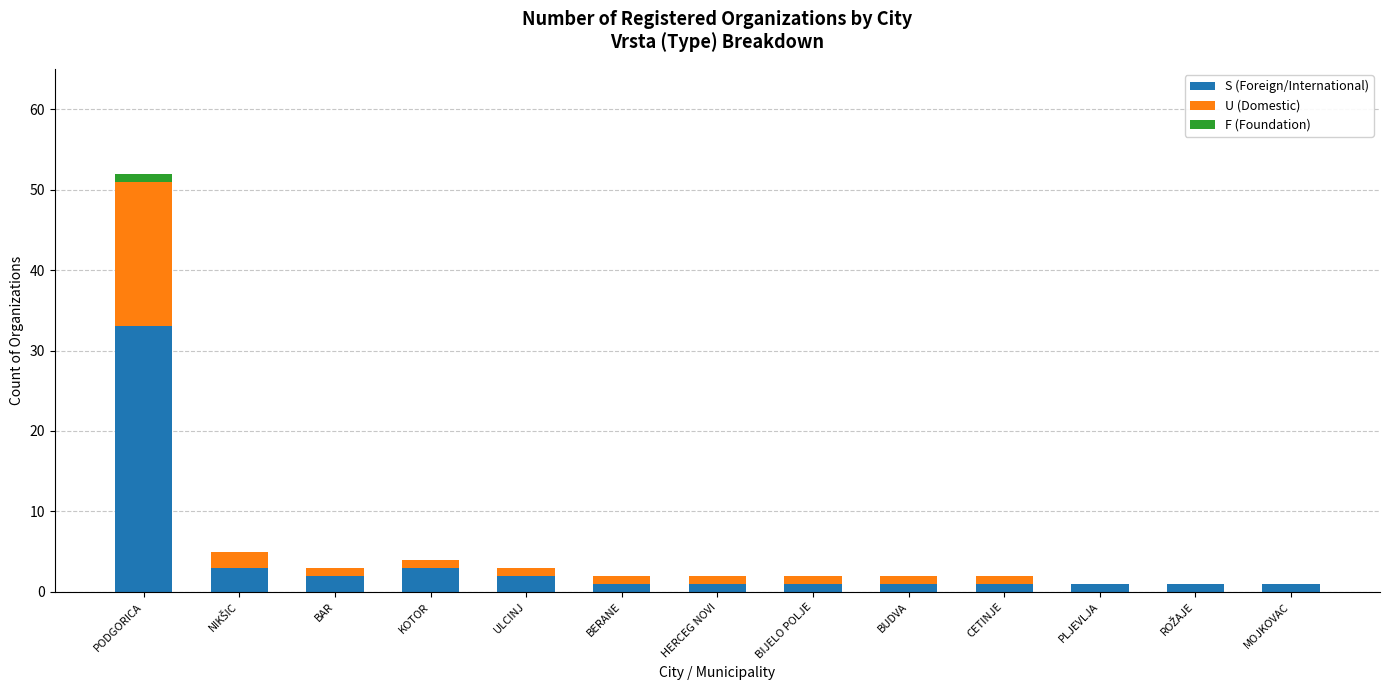

What is the maximum value for S (Foreign/International)?

33